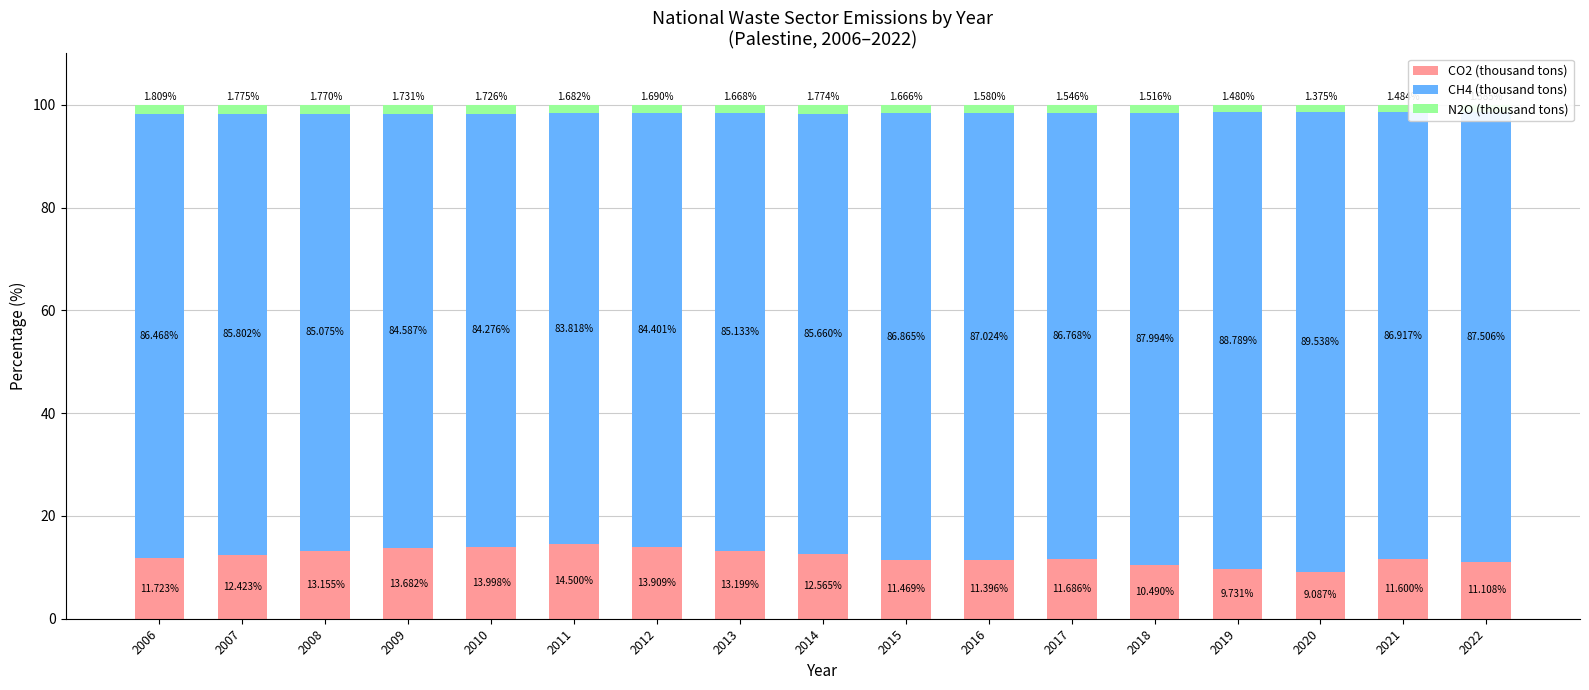

What is the average value of the CO2 (thousand tons) series?

12.1